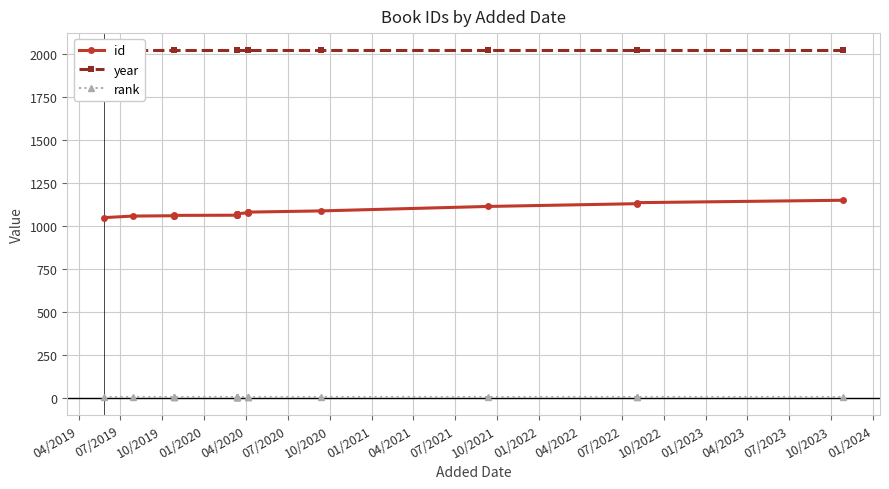

How many lines are shown in the chart?

3